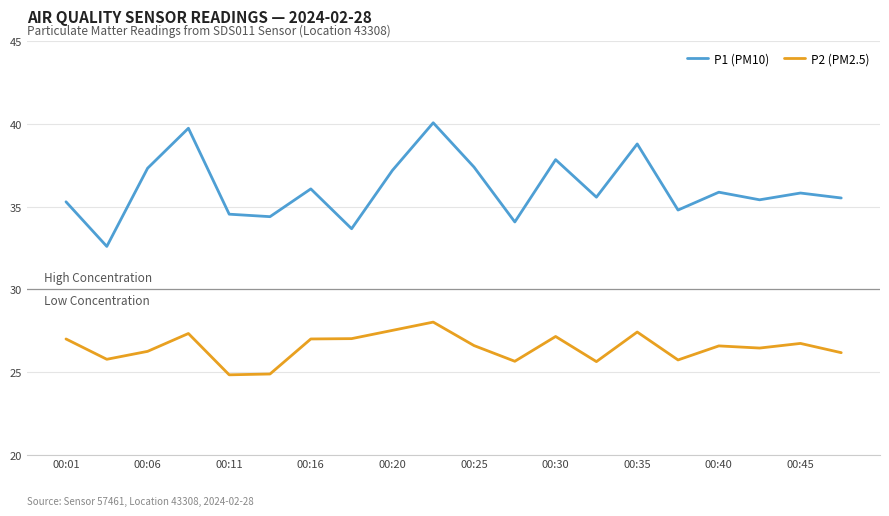

True or false: P1 (PM10) and P2 (PM2.5) cross at least once.

False